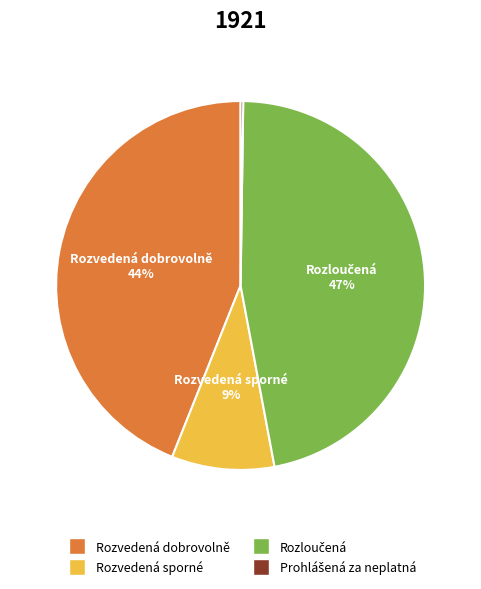

Does any single category account for the majority?

No